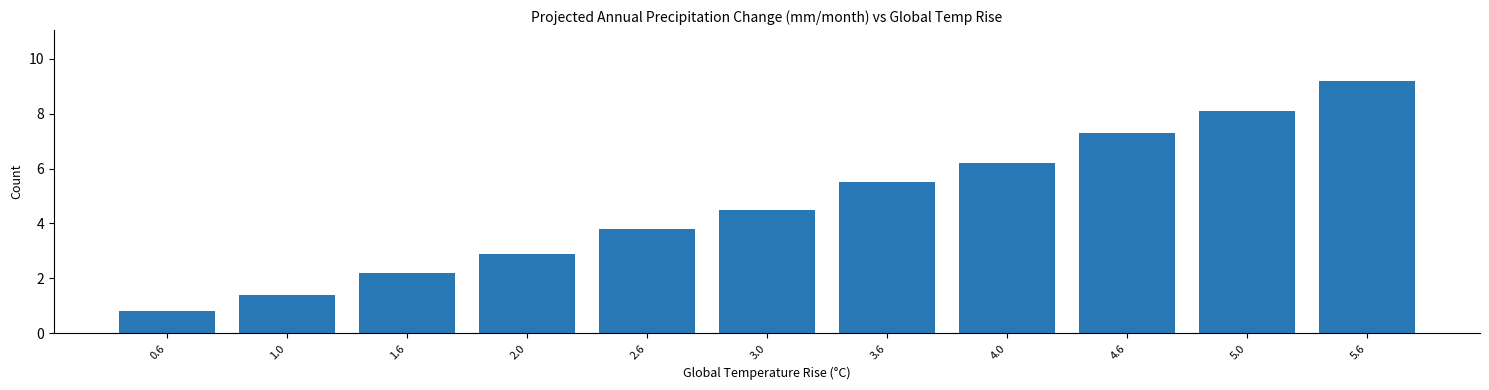

Reading right to left, extract all data points from this chart.

9.2	8.1	7.3	6.2	5.5	4.5	3.8	2.9	2.2	1.4	0.8